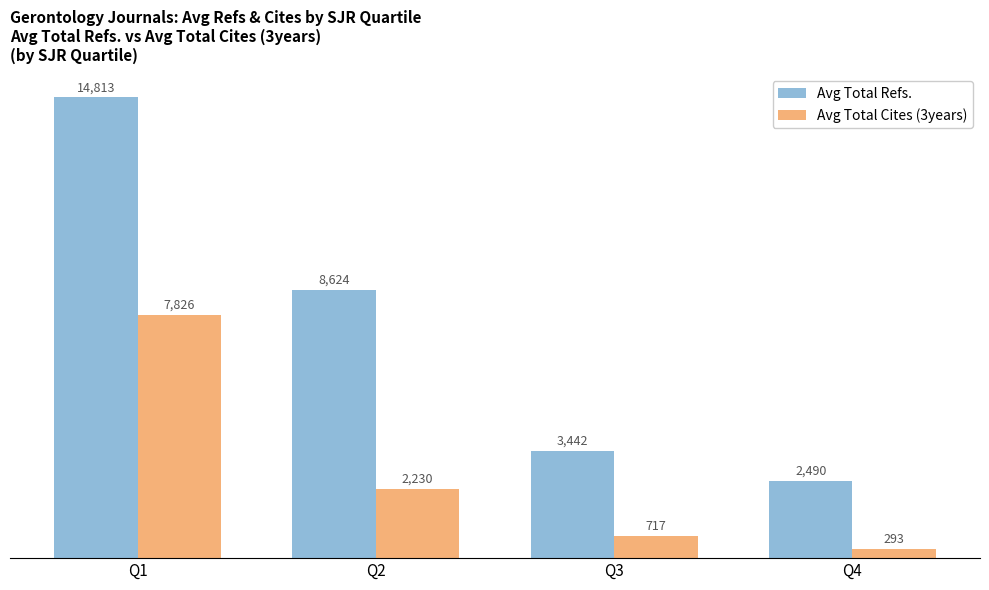

What are all the series names shown in the legend?

Avg Total Refs., Avg Total Cites (3years)